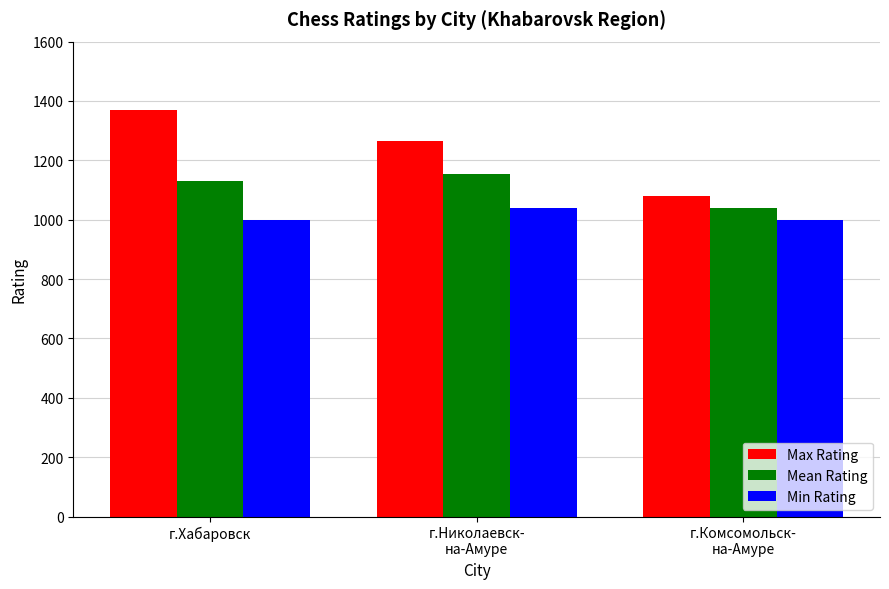

Does the chart contain any negative values?

No